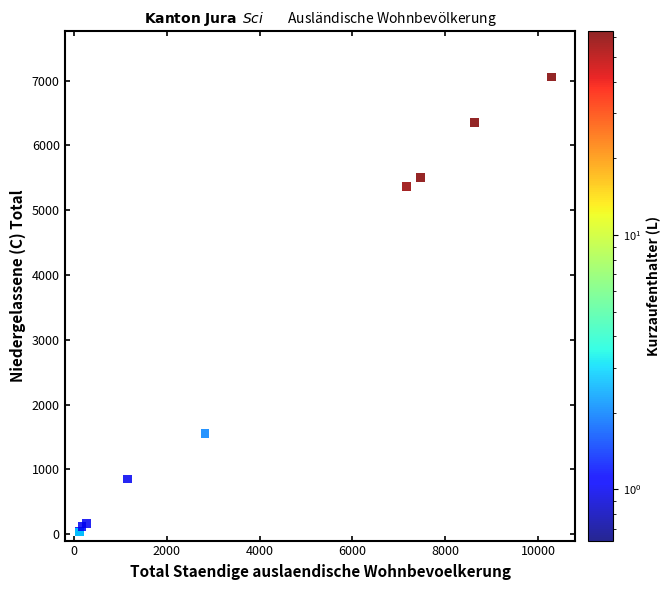

What Y value in the scatter plot is closest to 3528?

5361